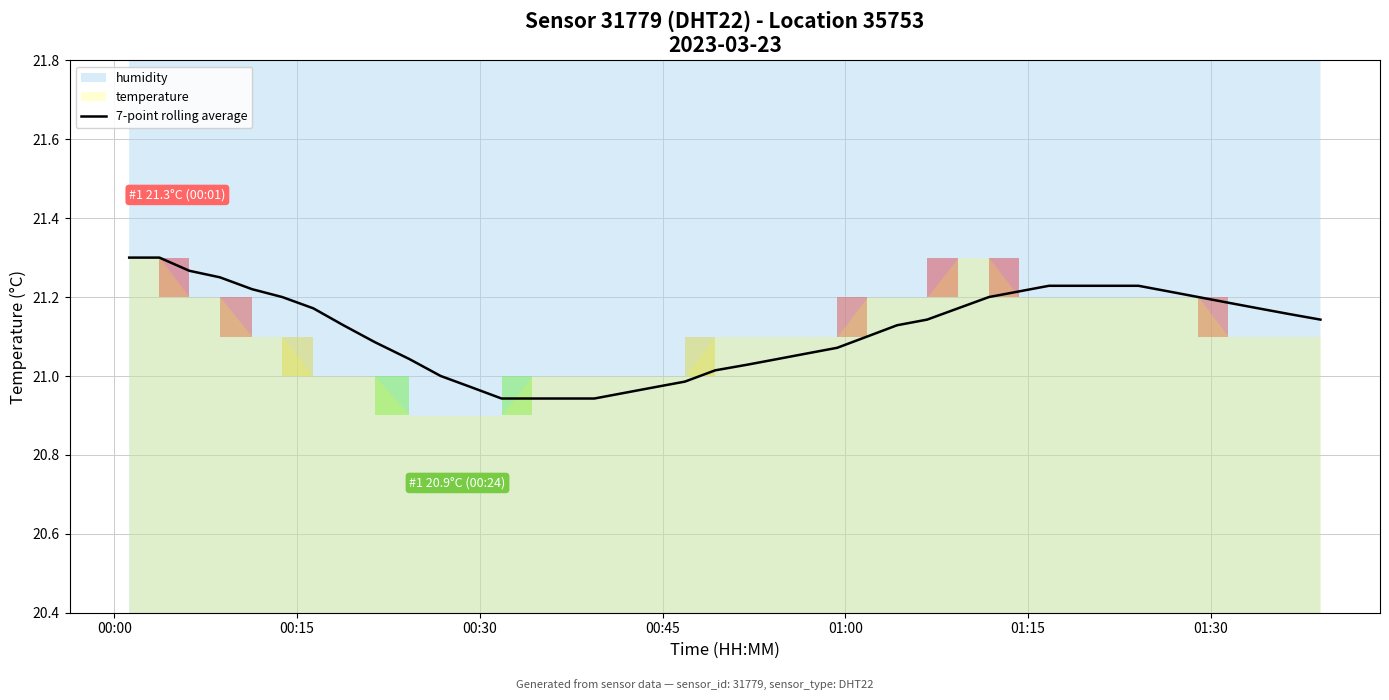

What is the difference between the second highest and second lowest values?

0.4